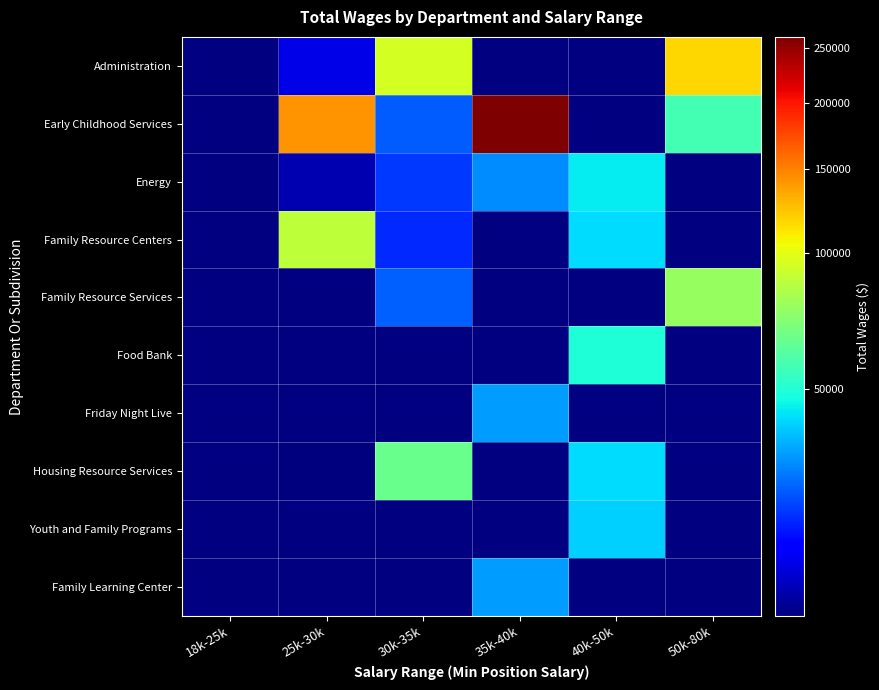

Which label corresponds to the largest value in the chart?

35k-40k